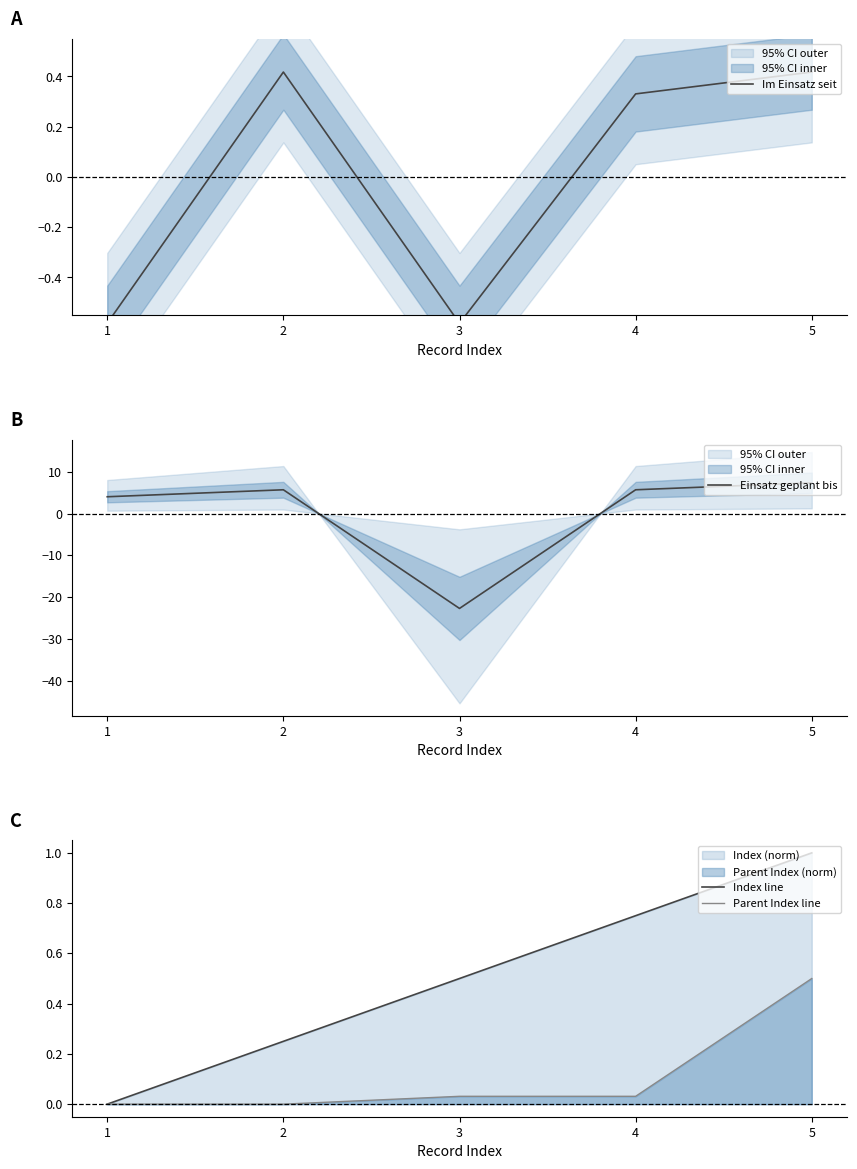

Which series ends up on top after the final intersection of Einsatz geplant bis and Index line?

Einsatz geplant bis